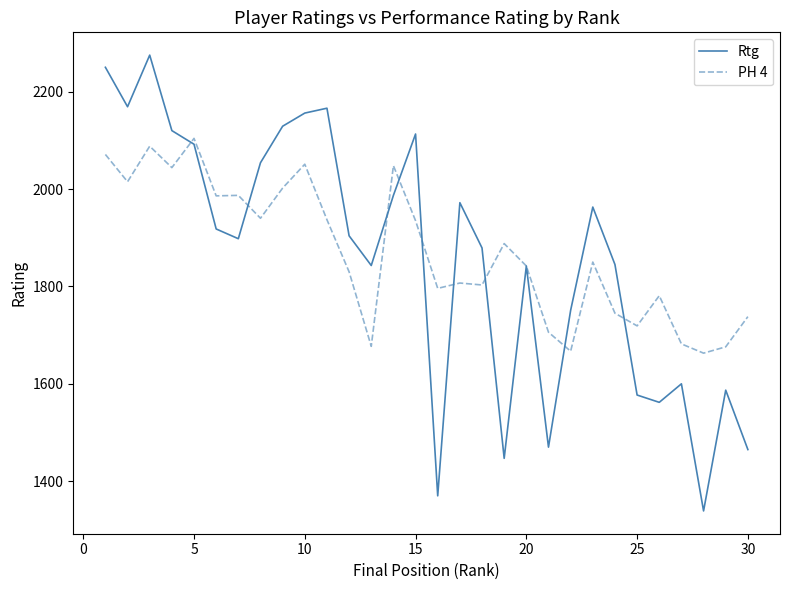

Rank the series by their maximum value, from highest to lowest.

Rtg, PH 4